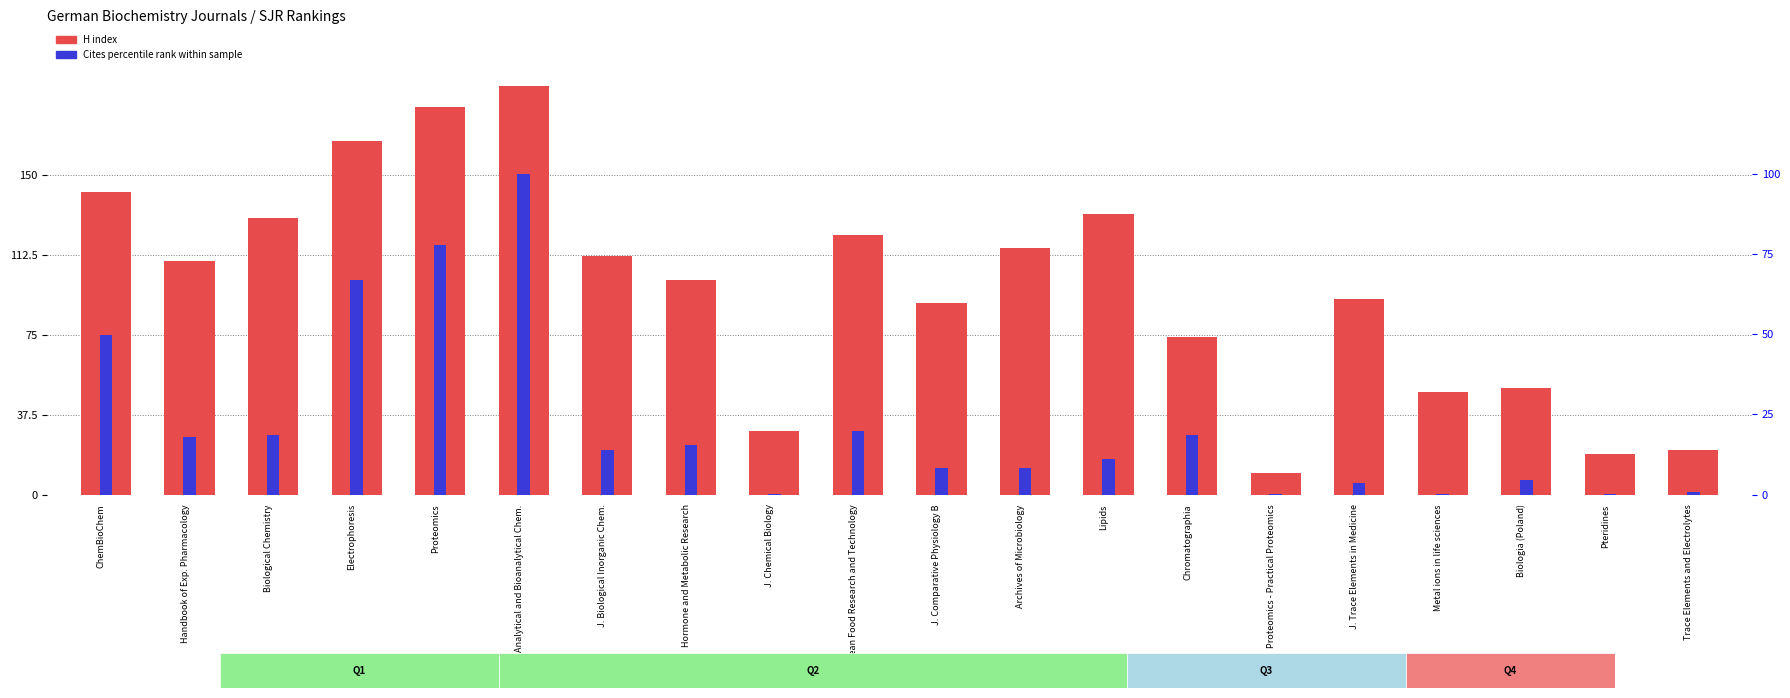

Which series changed the most between Hormone and Metabolic Research and Trace Elements and Electrolytes?

H index